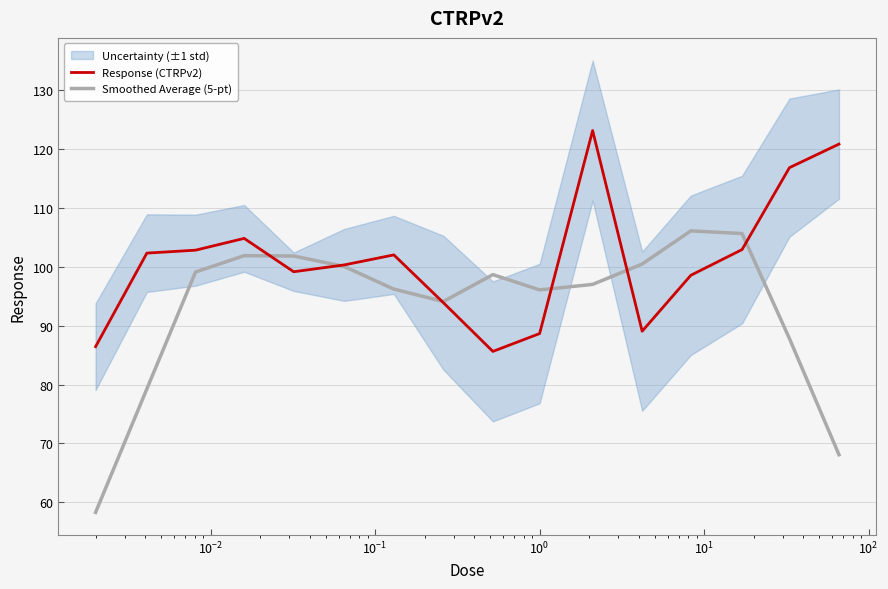

What is the highest value of the Smoothed Average (5-pt) series?

106.1